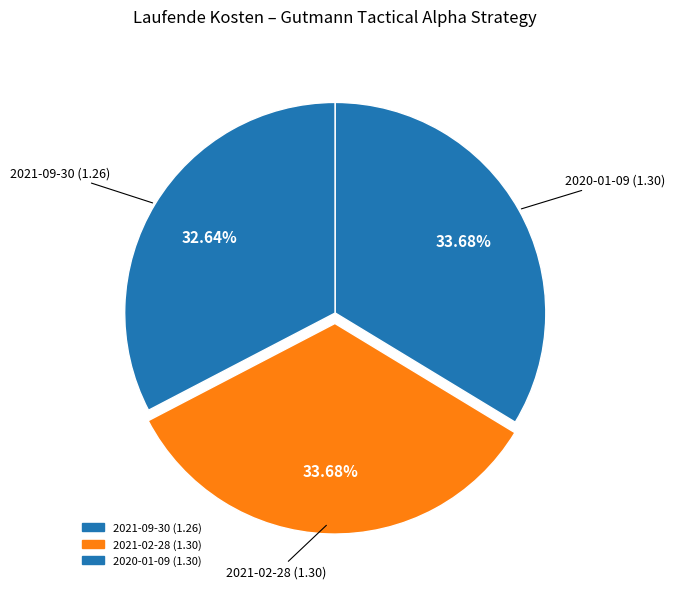

How many segments does this pie chart have?

3